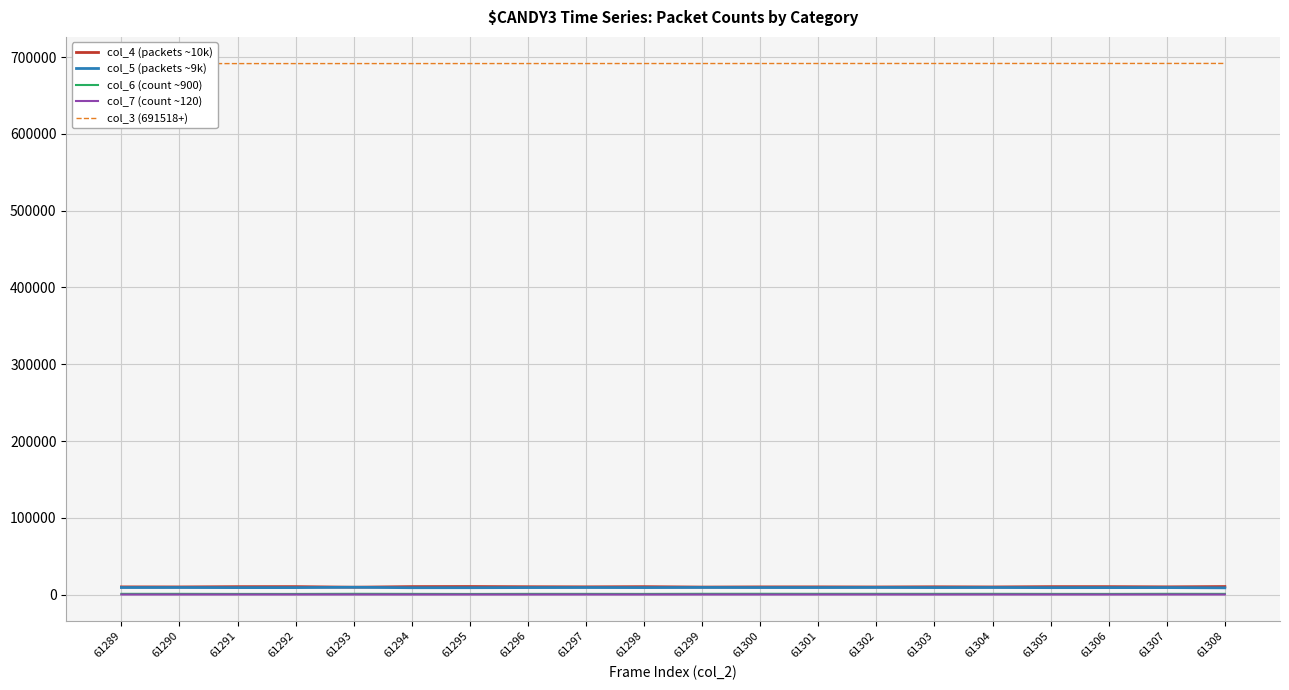

Reading left to right, transcribe all the data shown in this chart.

col_4 (packets ~10k): 10040	9981	10324	10382	9629	10400	10513	10234	10079	10330	9807	10022	10038	9916	10154	9956	10355	10346	10078	10481
col_5 (packets ~9k): 9195	9238	9089	9109	9505	8967	8994	9131	9218	9120	9288	9181	9168	9276	9140	9224	9054	9090	9119	8810
col_6 (count ~900): 983	979	874	859	1030	941	831	940	944	889	1025	1053	1007	1005	985	1001	919	883	1007	940
col_7 (count ~120): 126	113	128	105	129	103	107	111	131	89	127	115	113	123	101	141	112	95	142	135
col_3 (691518+): 691518	691530	691541	691552	691563	691575	691586	691597	691609	691620	691631	691642	691654	691665	691676	691688	691699	691710	691721	691733